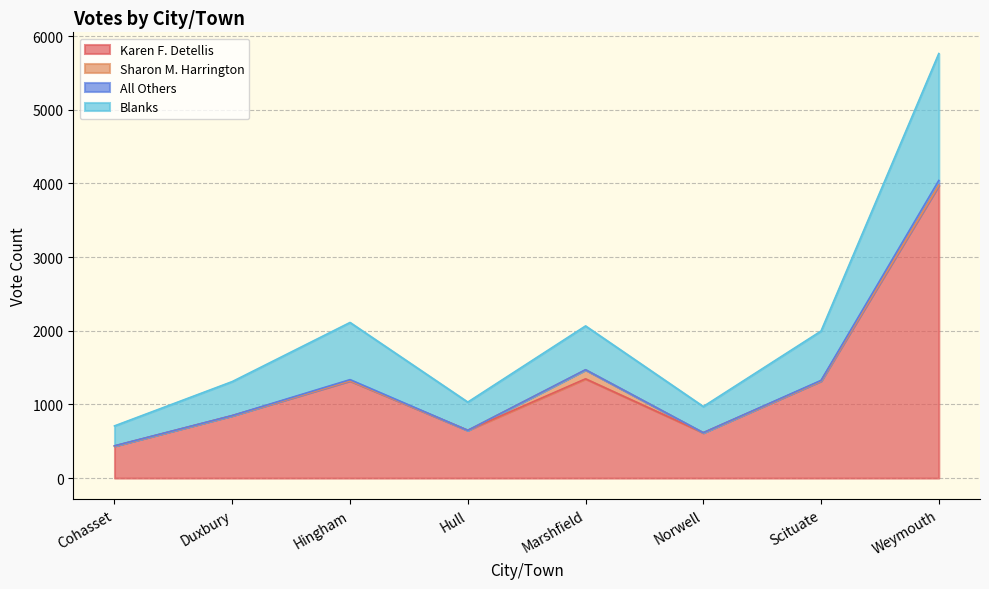

The Karen F. Detellis series shows 248 at Hull. True or false?

False